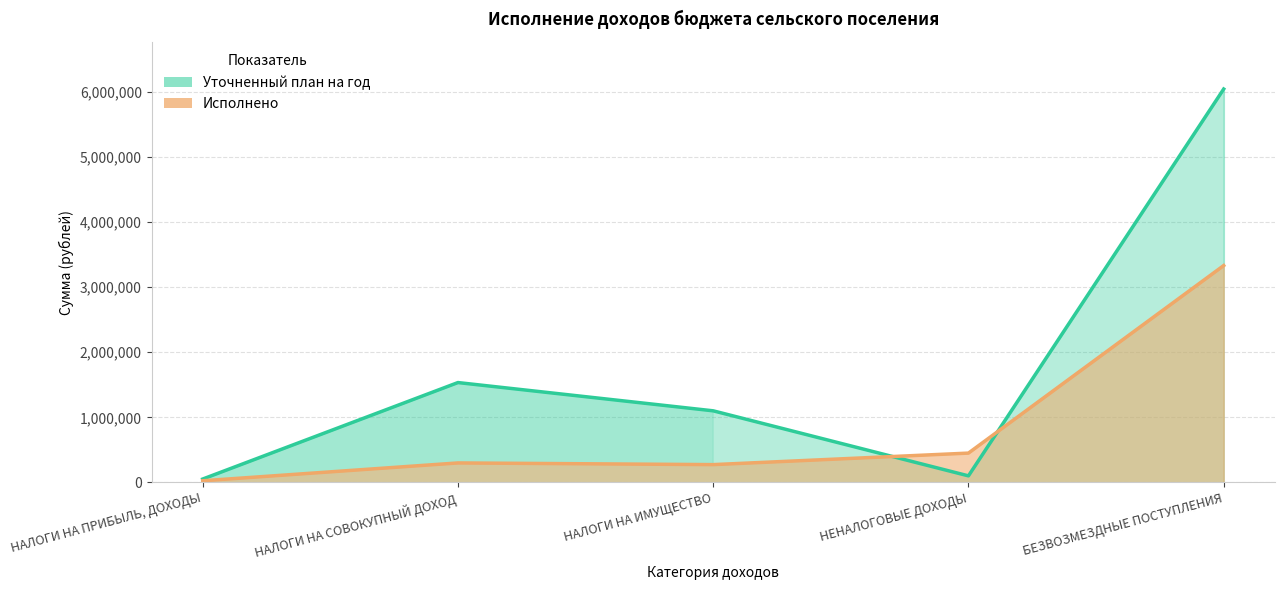

Reading left to right, transcribe all the data shown in this chart.

Уточненный план на год: 52000.0	1534100.0	1100000.0	101000.0	6042630.0
Исполнено: 25720.6	299565.3	273710.2	450660.6	3331392.2